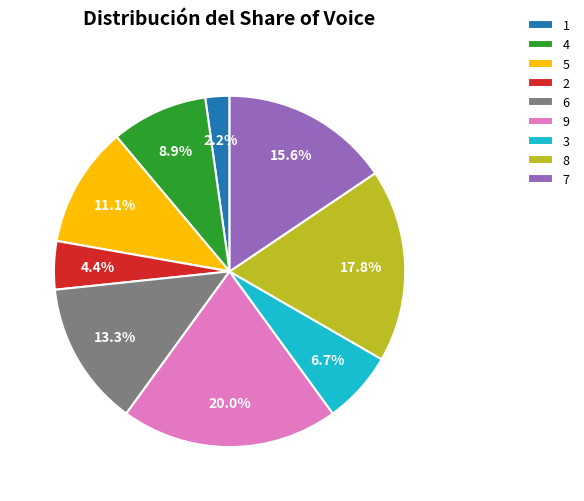

Between 6 and 9, which is larger?

9